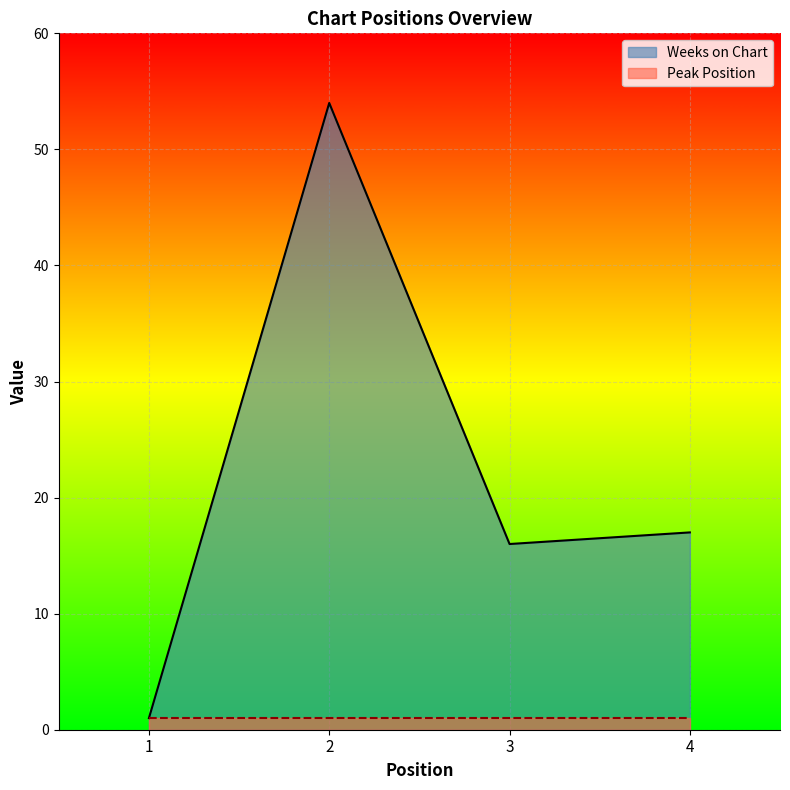

Does the chart display data point markers on the line(s)?

No